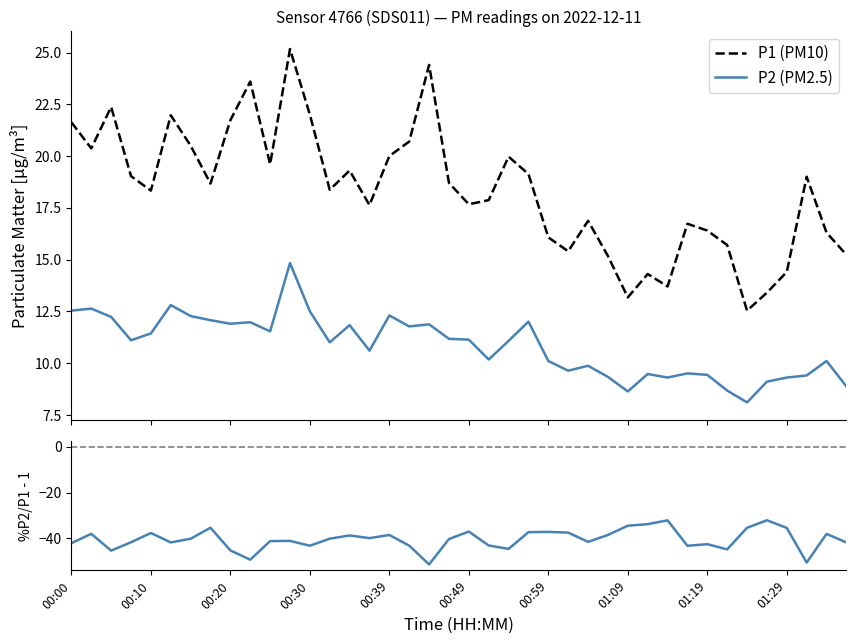

What is the value of the P1 (PM10) point at the 34th from the left?

15.7